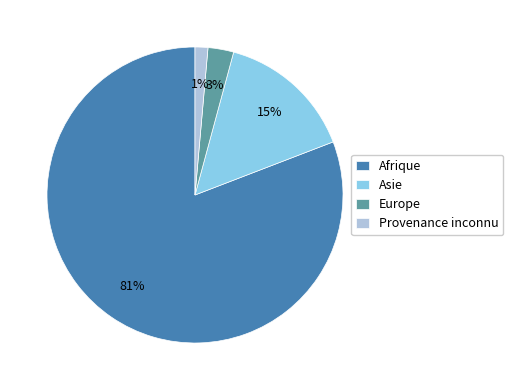

Does Afrique account for over 50% of the chart?

Yes